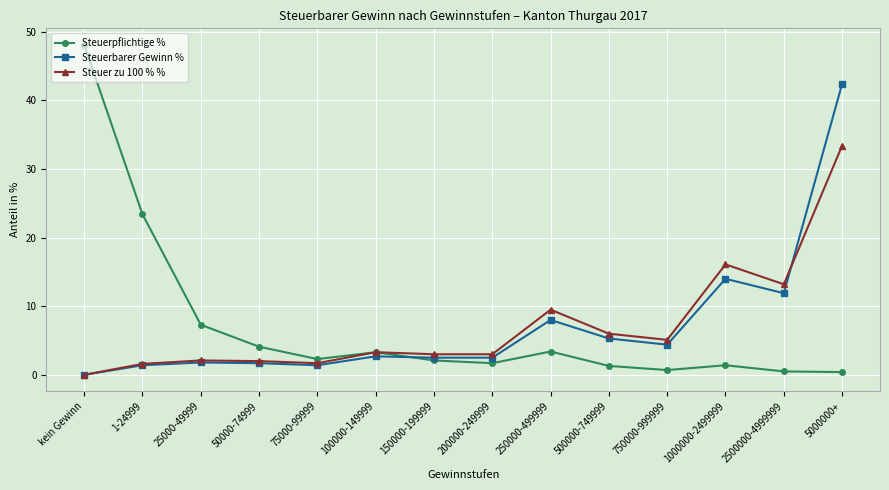

What are all the series names shown in the legend?

Steuerpflichtige %, Steuerbarer Gewinn %, Steuer zu 100 % %